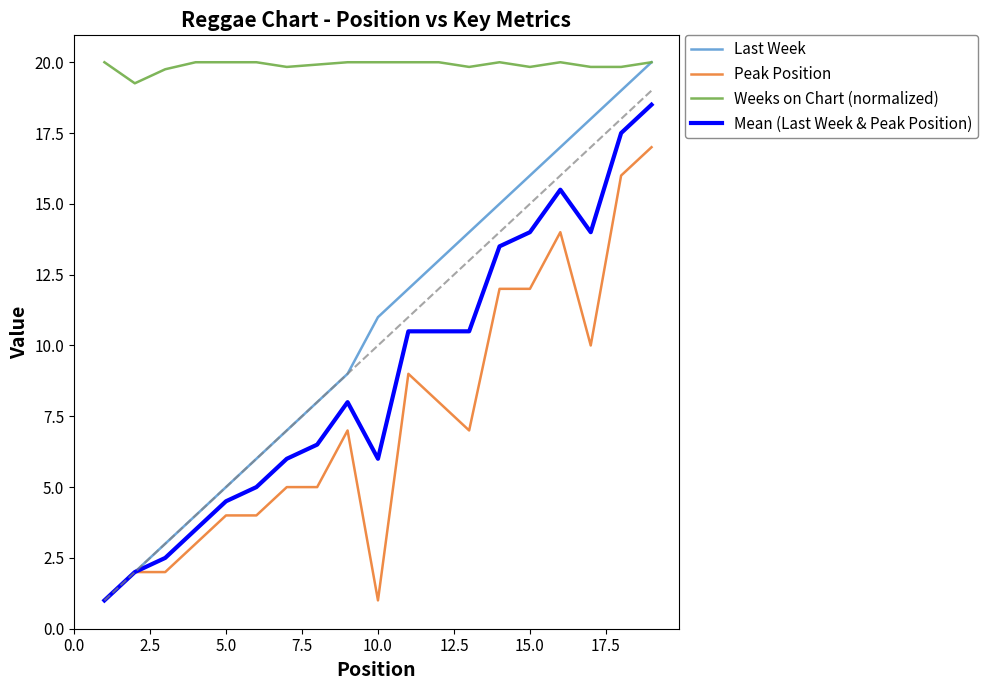

True or false: Peak Position and Weeks on Chart (normalized) intersect in this chart.

False